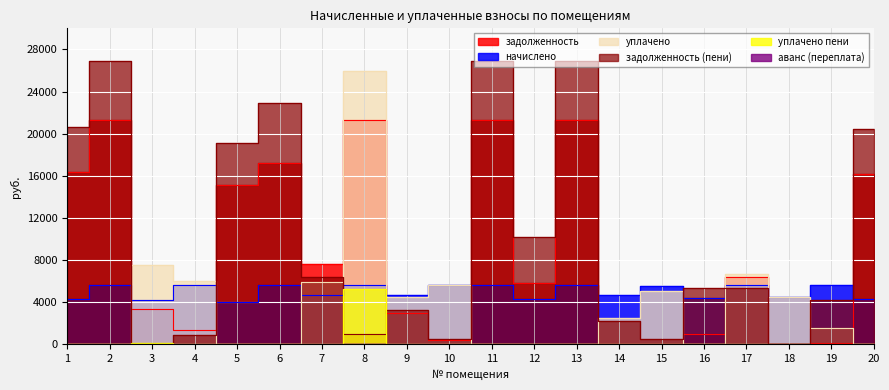

Reading right to left, list all the values displayed in this chart.

задолженность: 20=16148.4	19=160.3	18=0.0	17=6394.1	16=941.1	15=0.0	14=0.9	13=21288.7	12=5829.5	11=21288.7	10=446.4	9=3006.2	8=21288.7	7=7642.2	6=17249.9	5=15125.5	4=1315.7	3=3334.0	2=21288.7	1=16332.5
начислено: 20=4286.5	19=5640.5	18=4517.9	17=5640.5	16=4361.4	15=5565.7	14=4674.4	13=5640.5	12=4320.6	11=5640.5	10=5626.9	9=4674.4	8=5640.5	7=4674.4	6=5640.5	5=4007.5	4=5640.5	3=4184.5	2=5640.5	1=4327.3
уплачено: 20=0.0	19=1570.4	18=4503.9	17=6679.6	16=0.0	15=5100.0	14=2500.0	13=0.0	12=0.0	11=0.0	10=5603.8	9=4459.0	8=25989.1	7=5933.0	6=0.0	5=0.0	4=6053.0	3=7534.0	2=0.0	1=0.0
задолженность (пени): 20=20434.9	19=4230.4	18=0.0	17=5355.0	16=5302.5	15=463.3	14=2175.2	13=26929.2	12=10150.1	11=26929.2	10=469.5	9=3221.5	8=940.1	7=6383.5	6=22890.4	5=19133.0	4=903.2	3=0.0	2=26929.2	1=20659.8
уплачено пени: 20=0.0	19=1.2	18=0.1	17=0.0	16=0.0	15=0.0	14=0.0	13=0.0	12=0.0	11=0.0	10=0.0	9=0.0	8=5201.9	7=0.0	6=0.0	5=0.0	4=0.0	3=116.0	2=0.0	1=0.0
аванс (переплата): 20=0.0	19=0.0	18=14.3	17=0.0	16=0.0	15=2.5	14=0.0	13=0.0	12=0.0	11=0.0	10=0.0	9=0.0	8=0.0	7=0.0	6=0.0	5=0.0	4=0.0	3=0.0	2=0.0	1=0.0